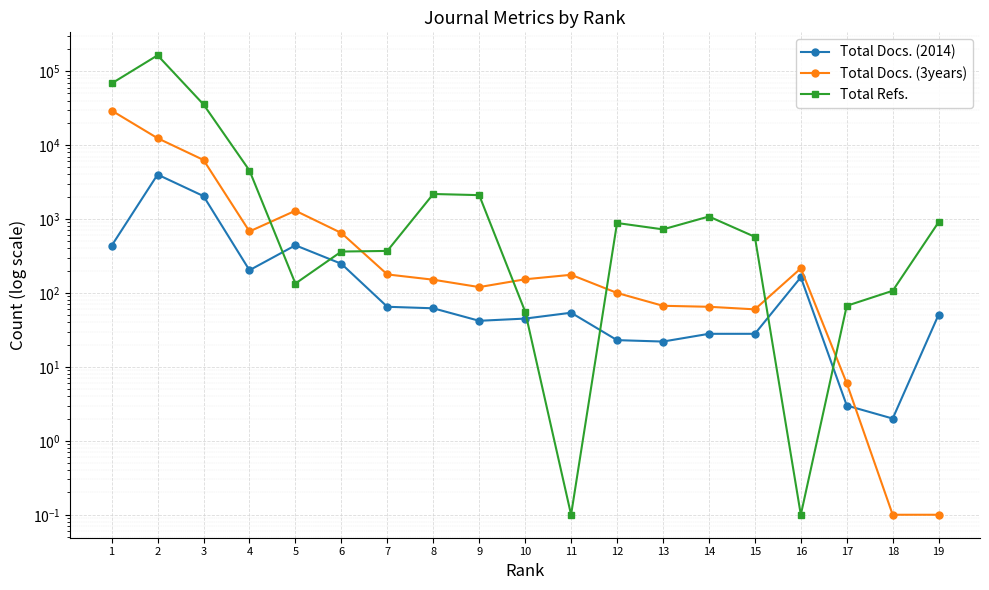

Where is the first local maximum for Total Docs. (3years)?

5